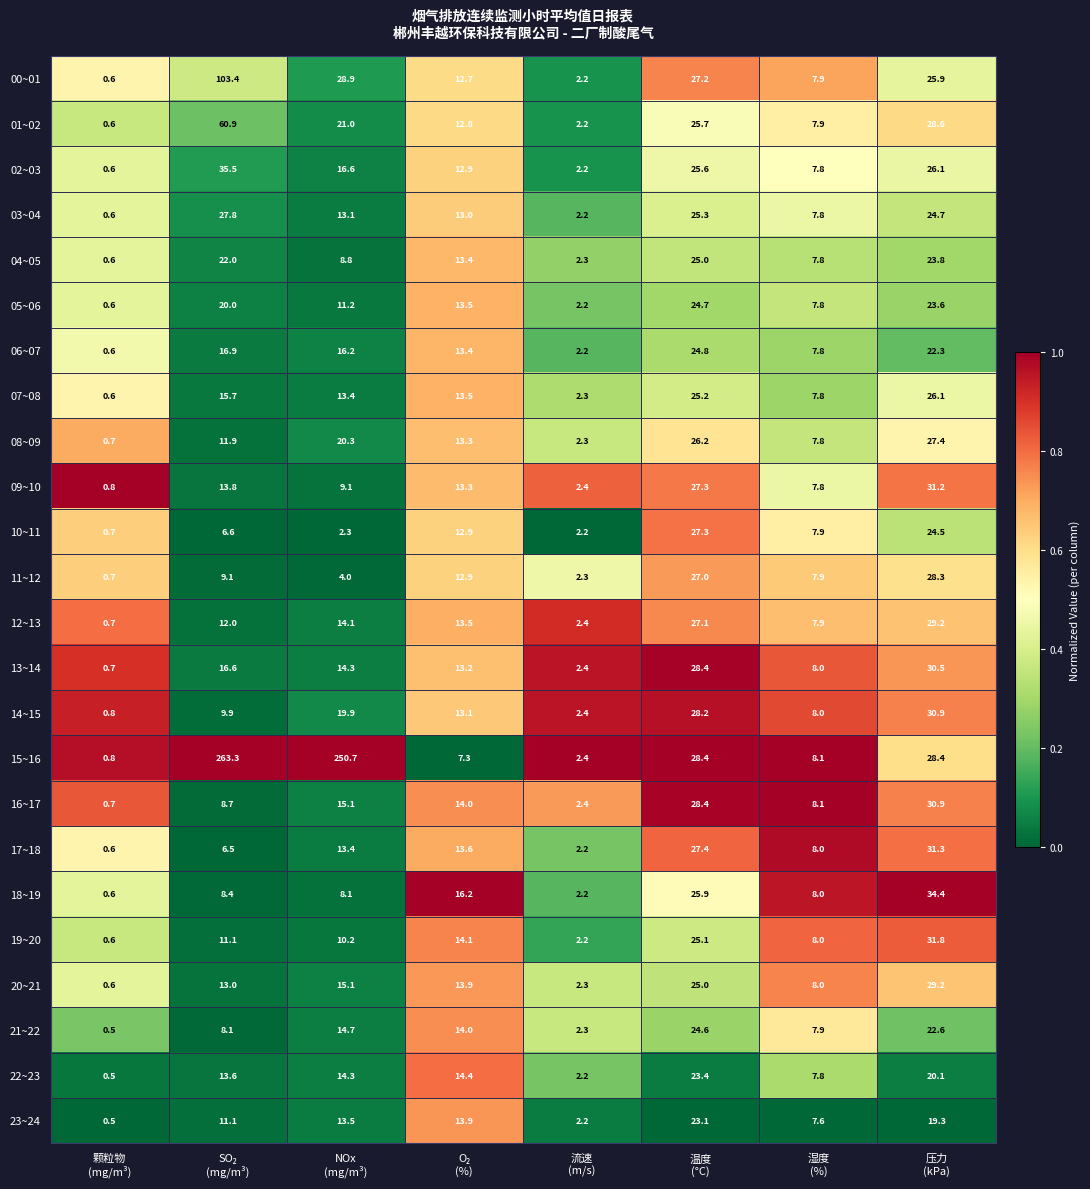

Which series has the widest spread of values?

15~16